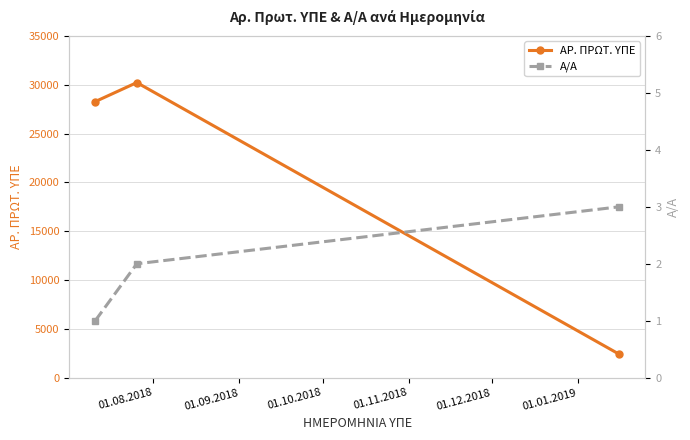

What is the maximum value for ΑΡ. ΠΡΩΤ. ΥΠΕ?

30220